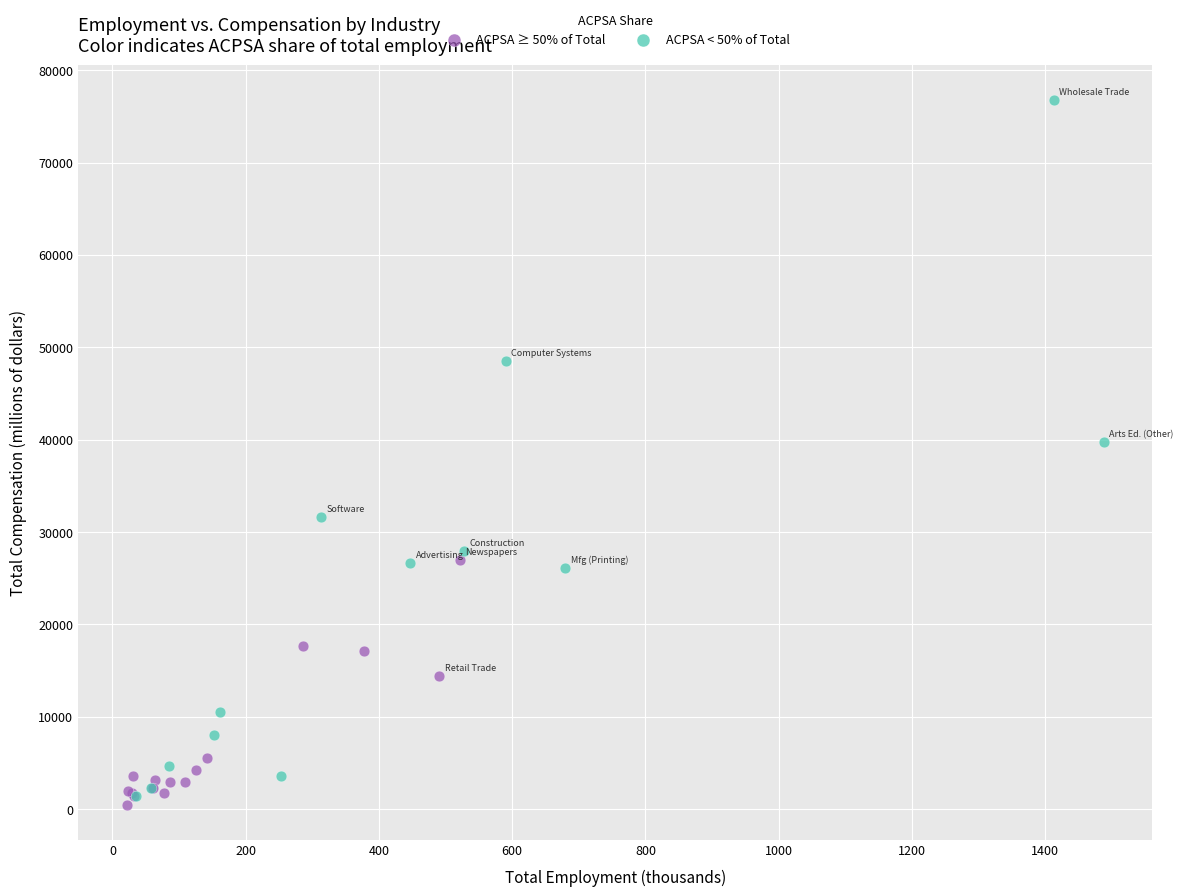

Which series has the widest spread of Y values?

ACPSA < 50% of Total